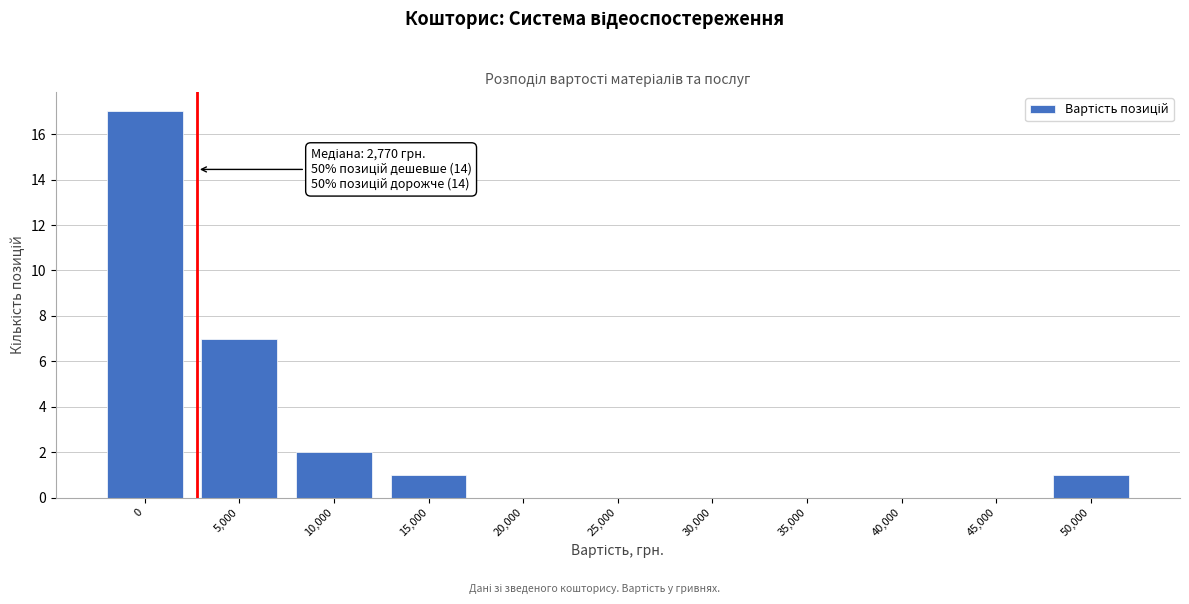

Reading left to right, extract all data points from this chart.

0=17	5,000=7	10,000=2	15,000=1	20,000=0	25,000=0	30,000=0	35,000=0	40,000=0	45,000=0	50,000=1